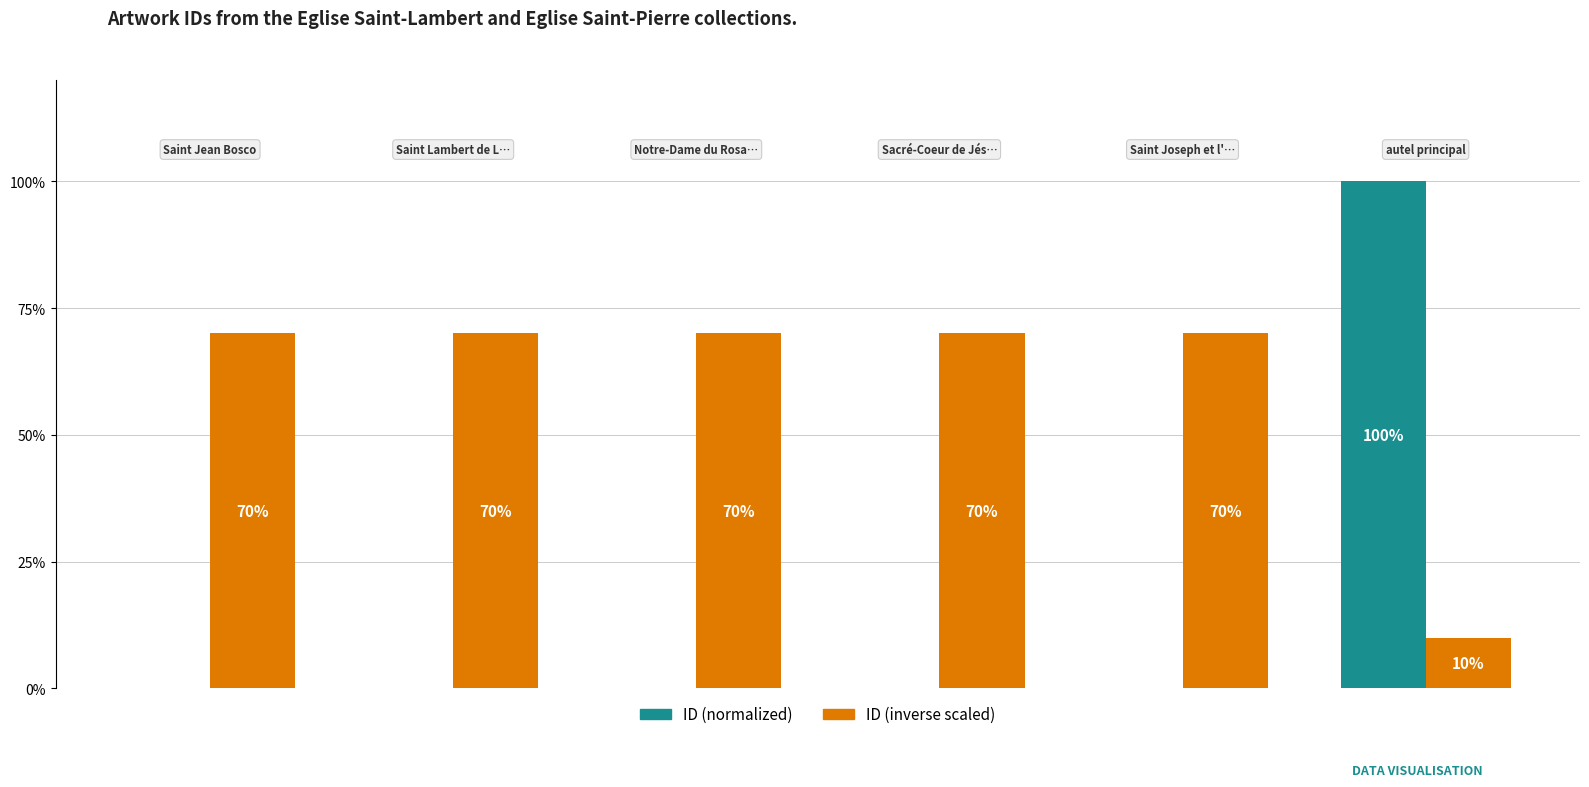

What is the sum of all ID (inverse scaled) values?

360